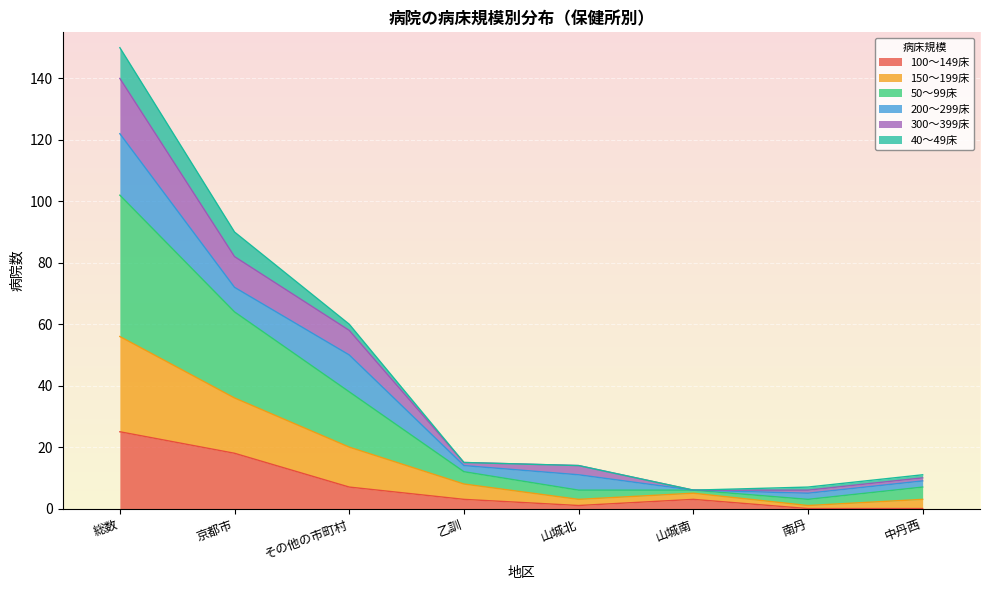

Is it true that 100～149床 equals 17 at 中丹西?

False